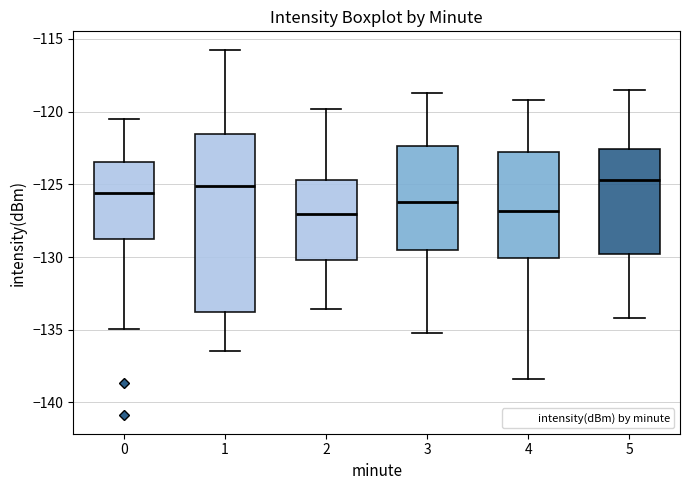

Reading left to right, read every box against the y-axis: the position of its median line, the range the box covers, and the ends of its whiskers. The values are not printed on the chart, so give them approximately, as read against the axis.

0: median -125.5, box -128.5 to -123.5, whiskers -135.0 to -120.5
1: median -125.0, box -134.0 to -121.5, whiskers -136.5 to -115.5
2: median -127.0, box -130.0 to -124.5, whiskers -133.5 to -120.0
3: median -126.0, box -129.5 to -122.5, whiskers -135.0 to -118.5
4: median -127.0, box -130.0 to -123.0, whiskers -138.5 to -119.0
5: median -124.5, box -130.0 to -122.5, whiskers -134.0 to -118.5